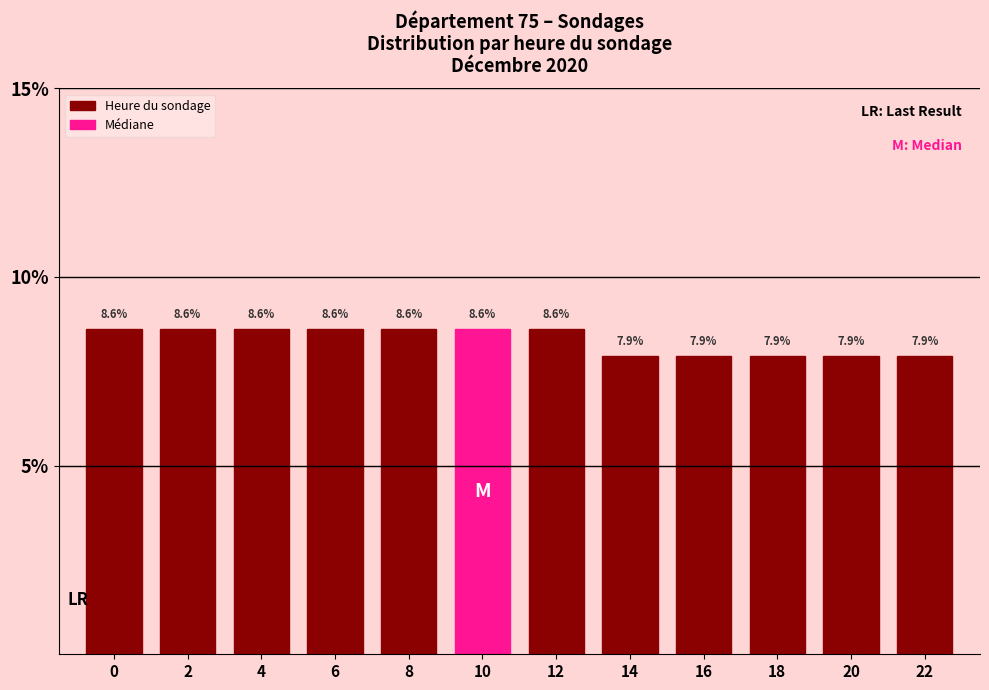

Reading left to right, what are all the values shown in this chart?

0=8.6	2=8.6	4=8.6	6=8.6	8=8.6	10=8.6	12=8.6	14=7.9	16=7.9	18=7.9	20=7.9	22=7.9